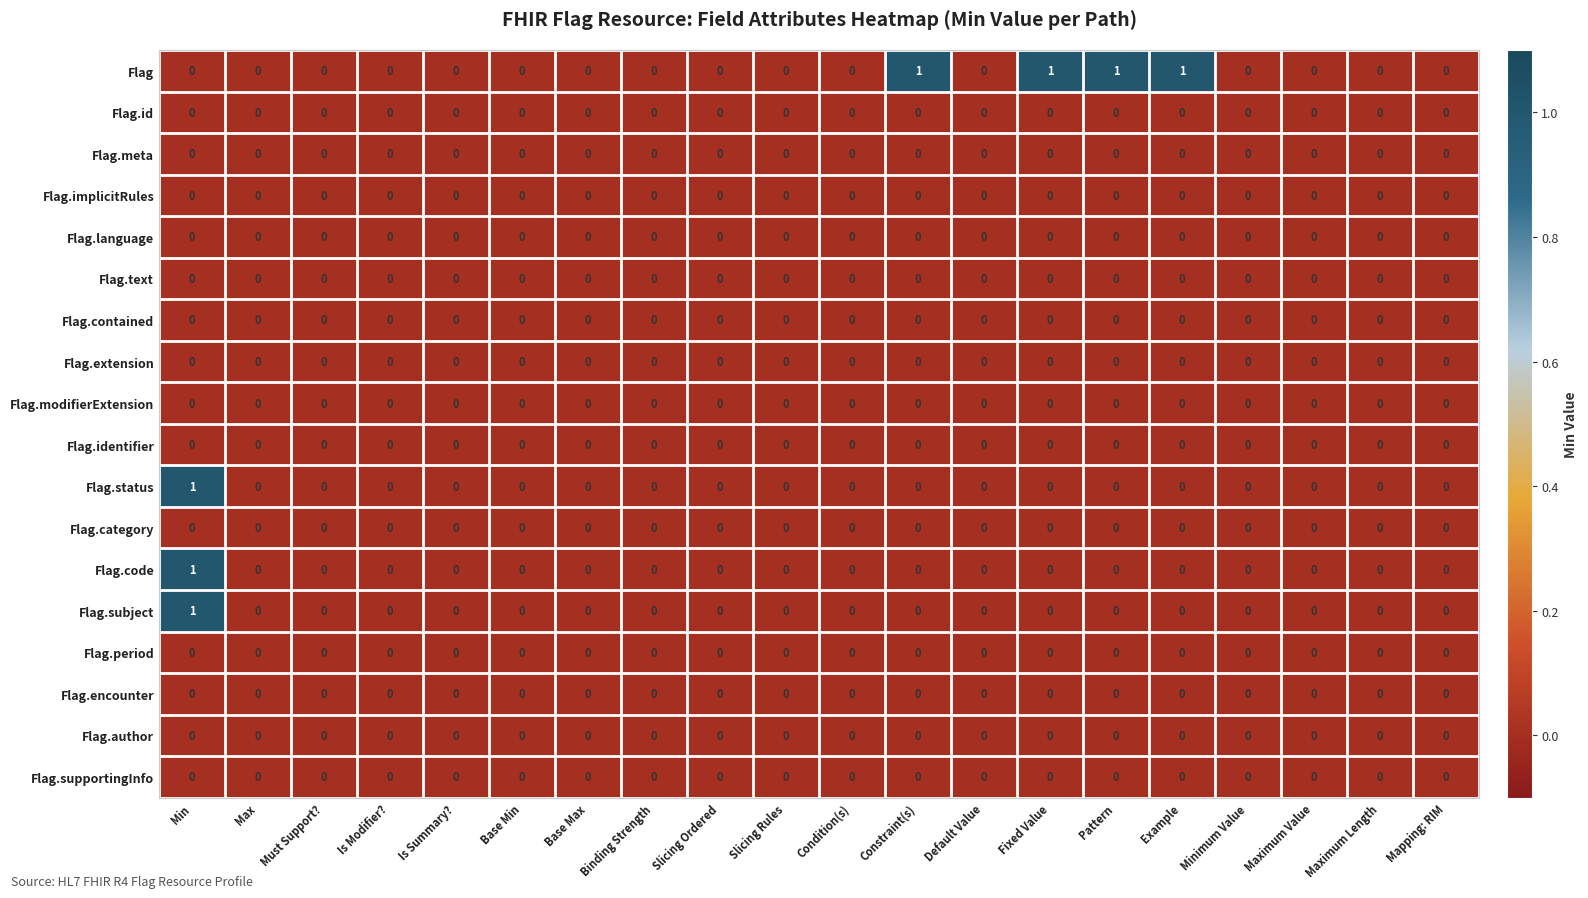

What is the total value across all series at Fixed Value?

1